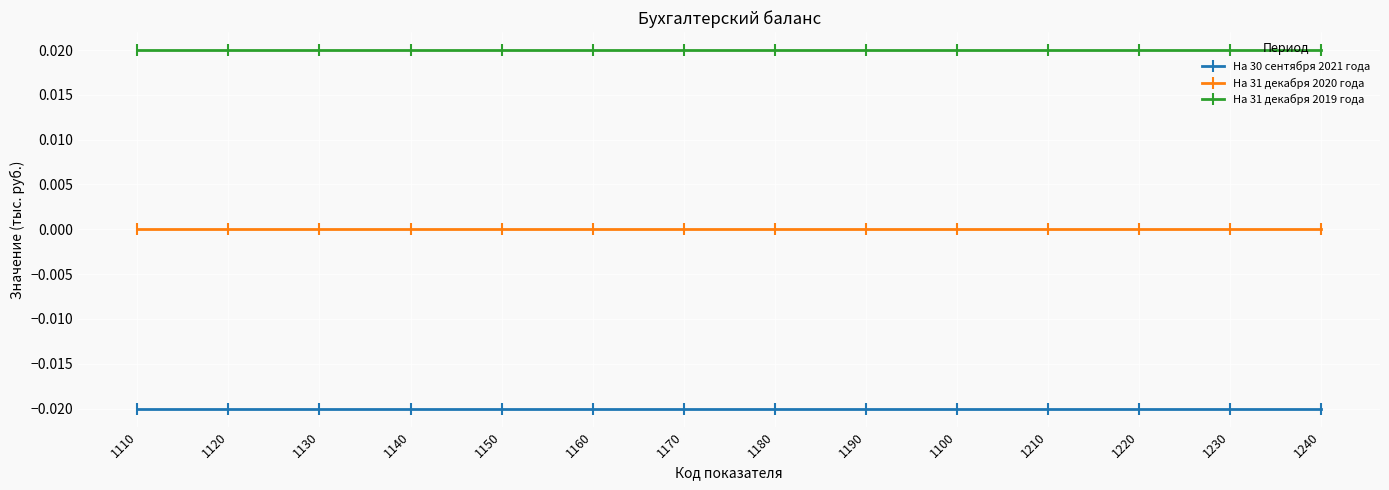

Which series changed the most between 1120 and 1150?

На 30 сентября 2021 года